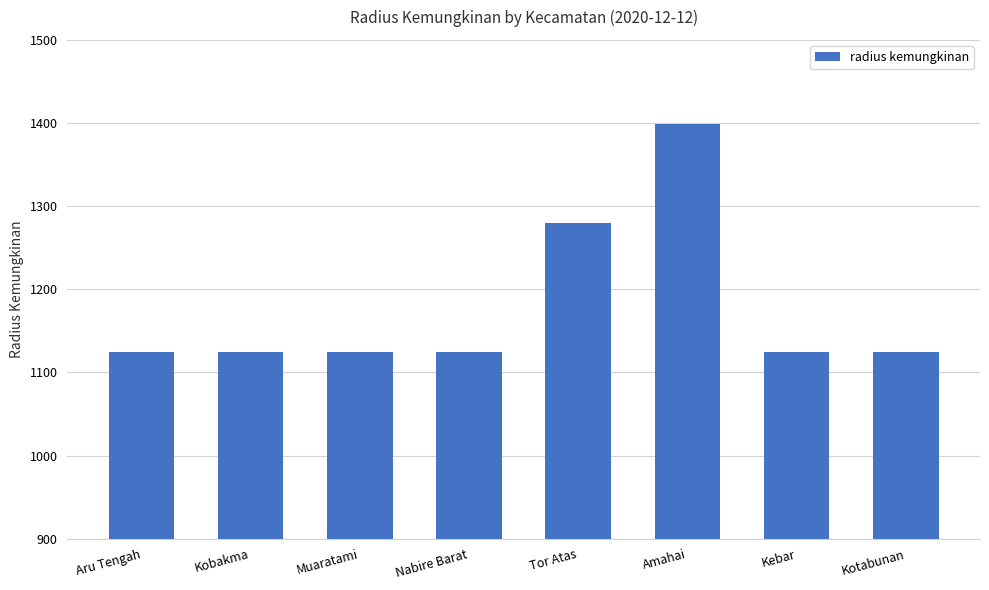

What is the ratio of the value at Aru Tengah to the value at Kotabunan?

1.0